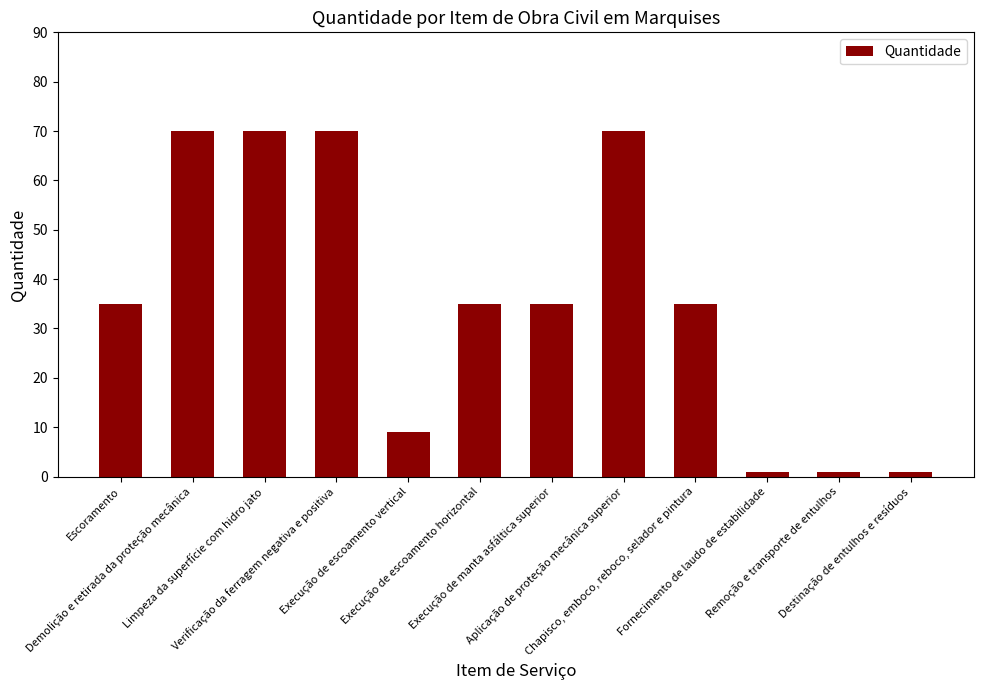

What is the maximum value shown in the chart?

70